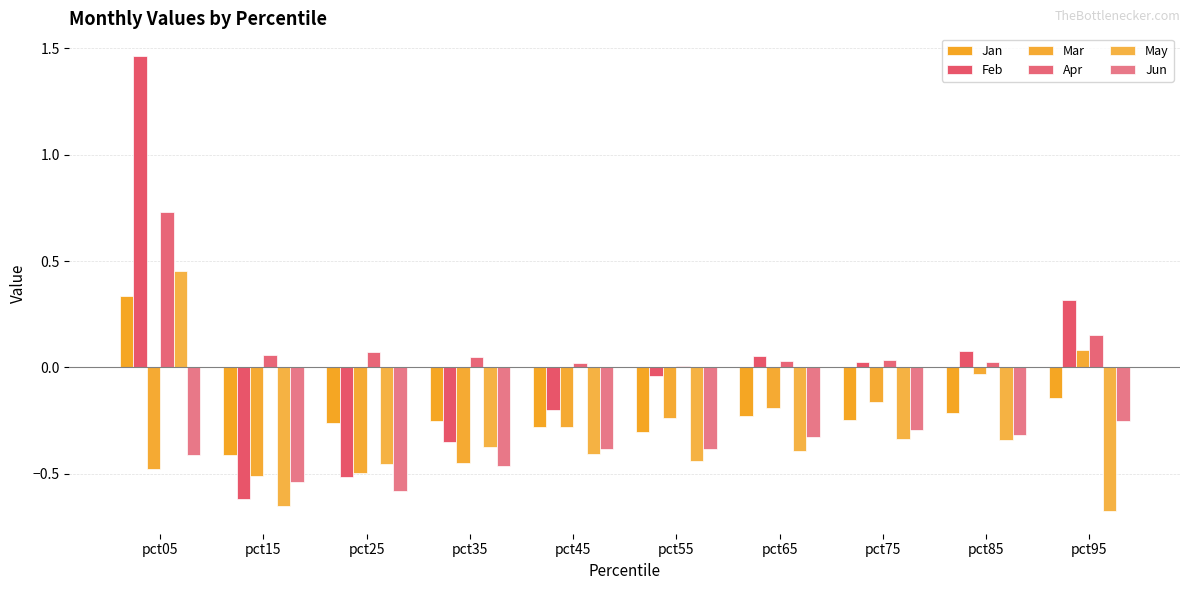

At which category is the sum across all series the highest?

pct05